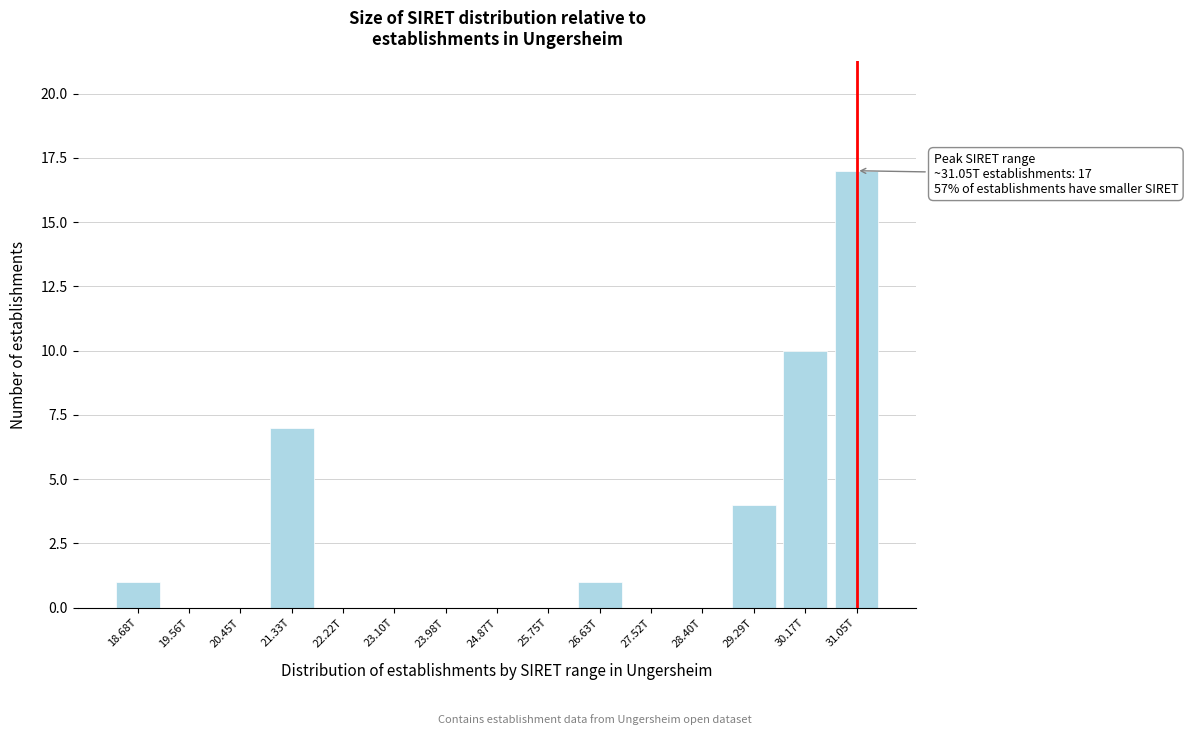

Reading right to left, what are all the values shown in this chart?

31.05T=17	30.17T=10	29.29T=4	28.40T=0	27.52T=0	26.63T=1	25.75T=0	24.87T=0	23.98T=0	23.10T=0	22.22T=0	21.33T=7	20.45T=0	19.56T=0	18.68T=1